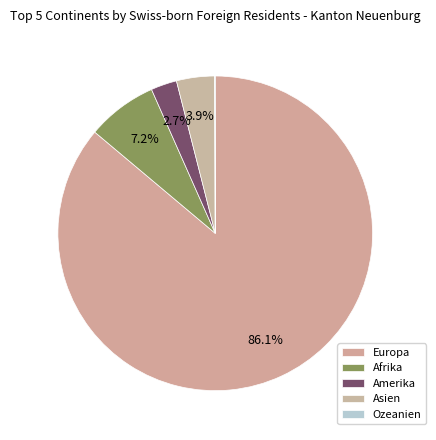

What is the majority slice?

Europa